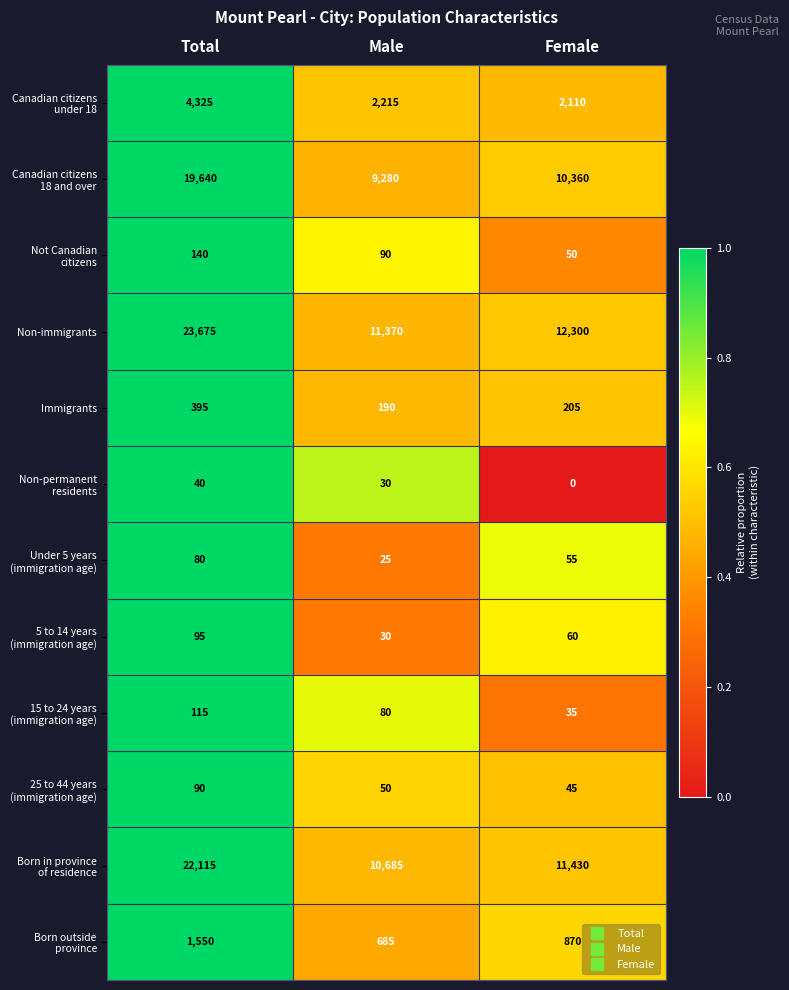

Which series changed the most between Total and Male?

Non-immigrants